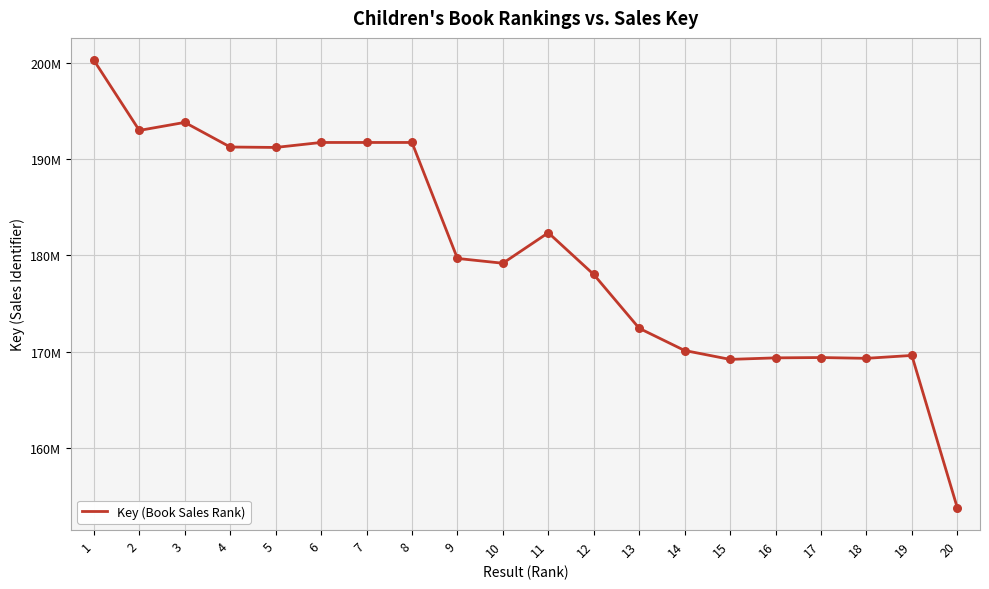

What is the change in value from 5 to 6?

+517694